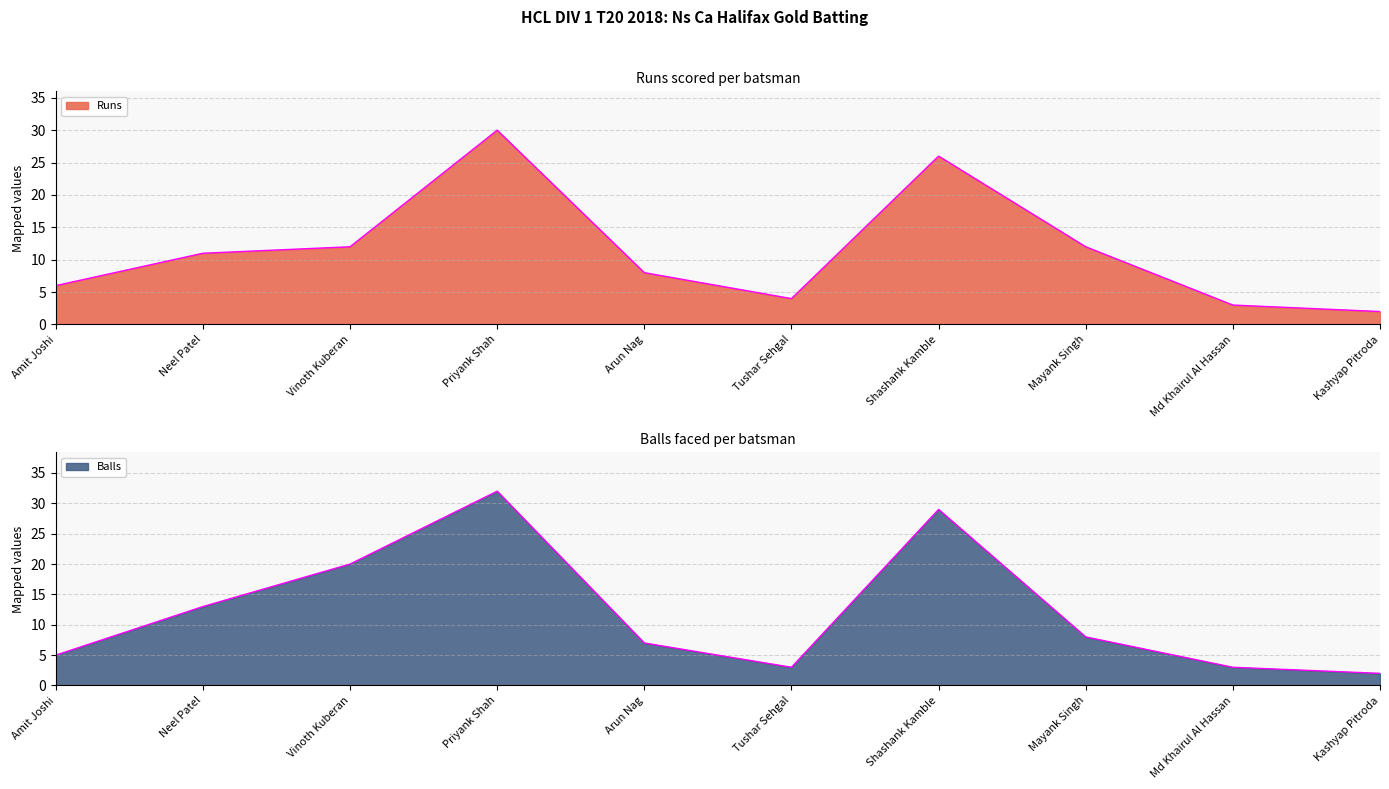

Reading left to right, list all the values displayed in this chart.

Runs: 6	11	12	30	8	4	26	12	3	2
Balls: 5	13	20	32	7	3	29	8	3	2